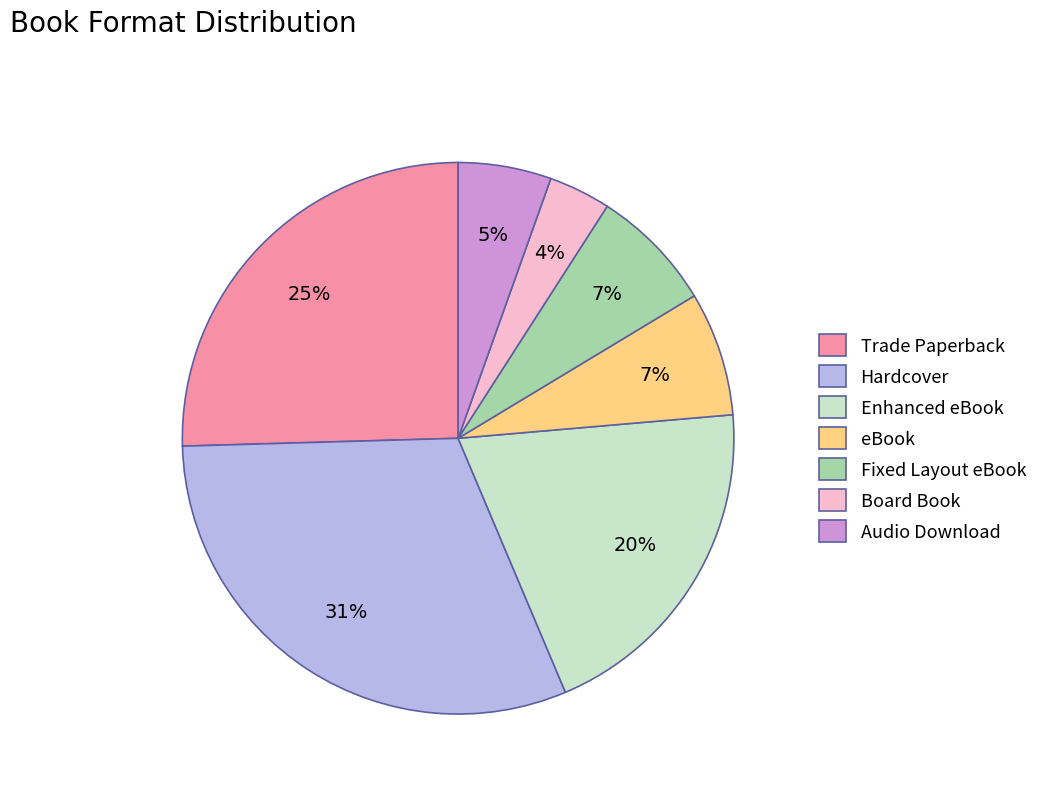

Is there a majority slice in this chart?

No